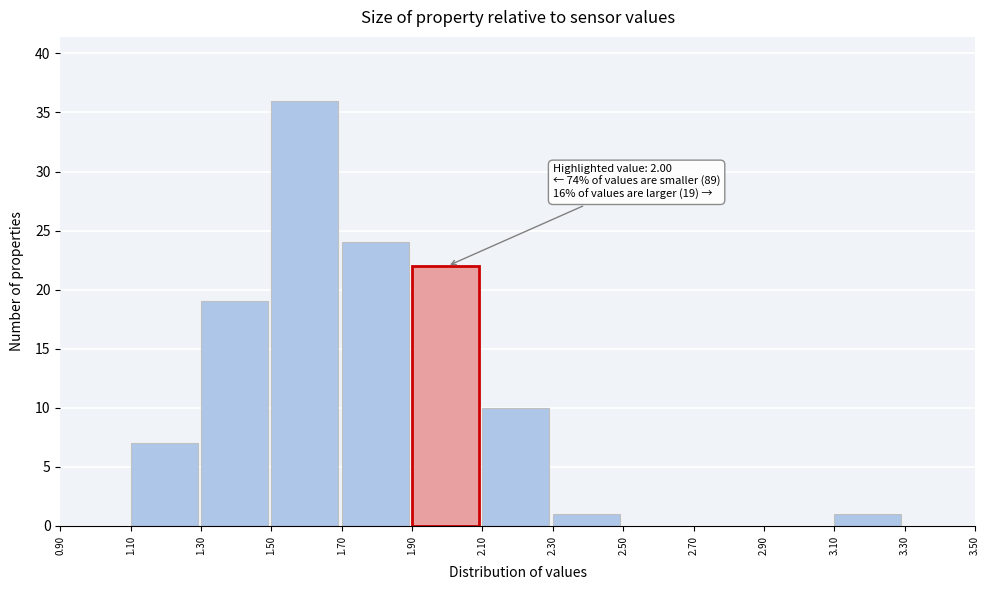

Which range on the x-axis has the tallest bar?

1.50 to 1.70